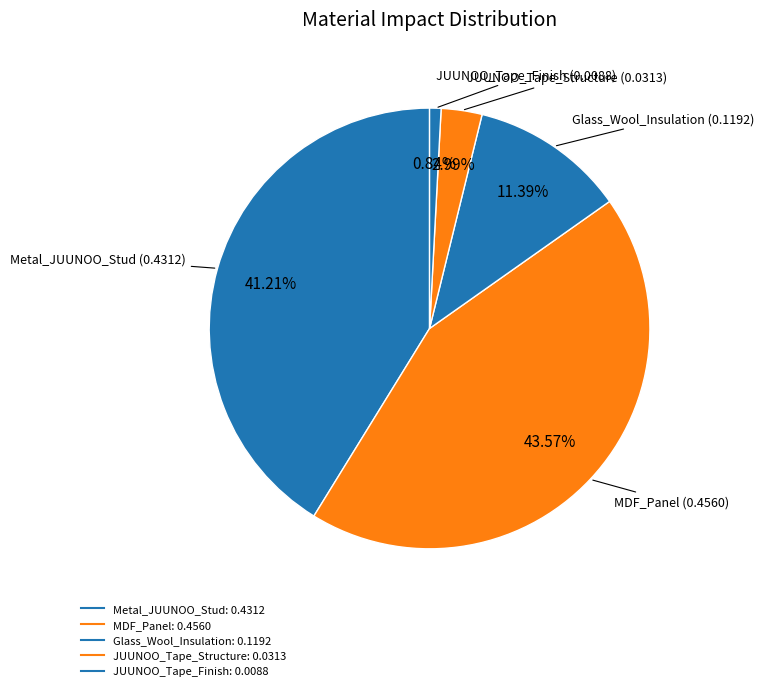

Which slice is the largest?

MDF_Panel